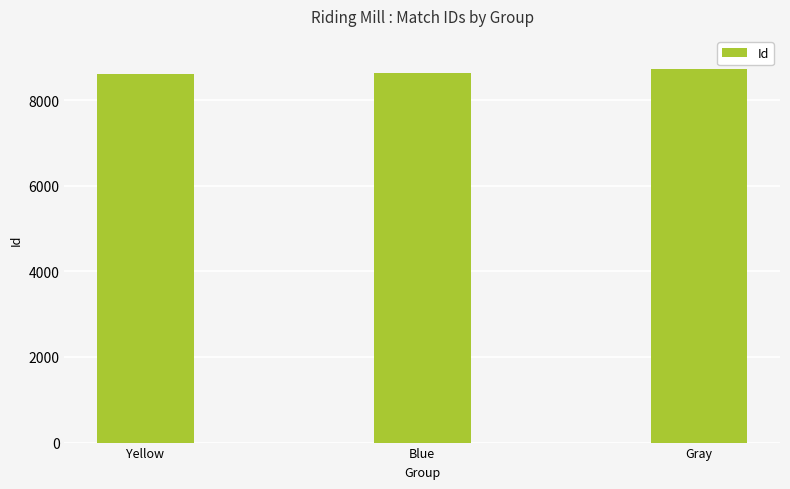

What is the label of the 2nd bar from the right?

Blue